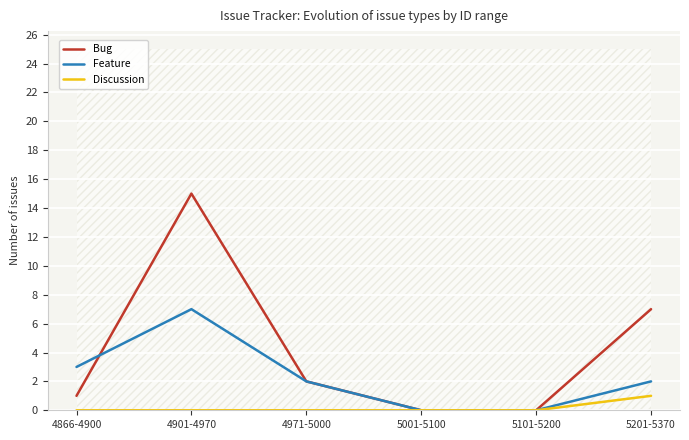

How many values in the Bug series are below 2?

3